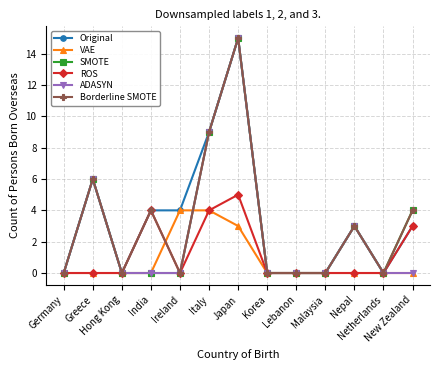

What is the label of the 10th point from the left?

Malaysia